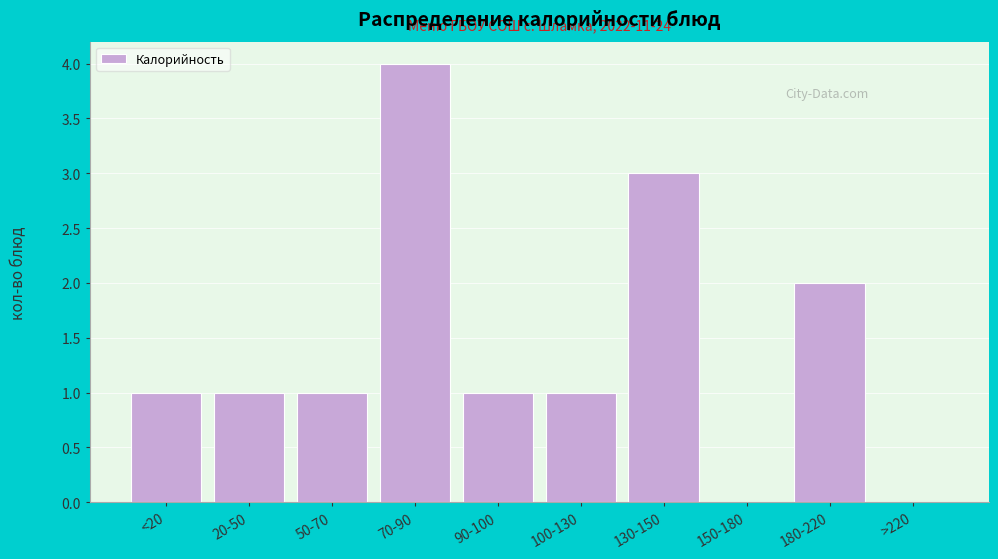

Reading left to right, what are all the values shown in this chart?

<20=1	20-50=1	50-70=1	70-90=4	90-100=1	100-130=1	130-150=3	150-180=0	180-220=2	>220=0